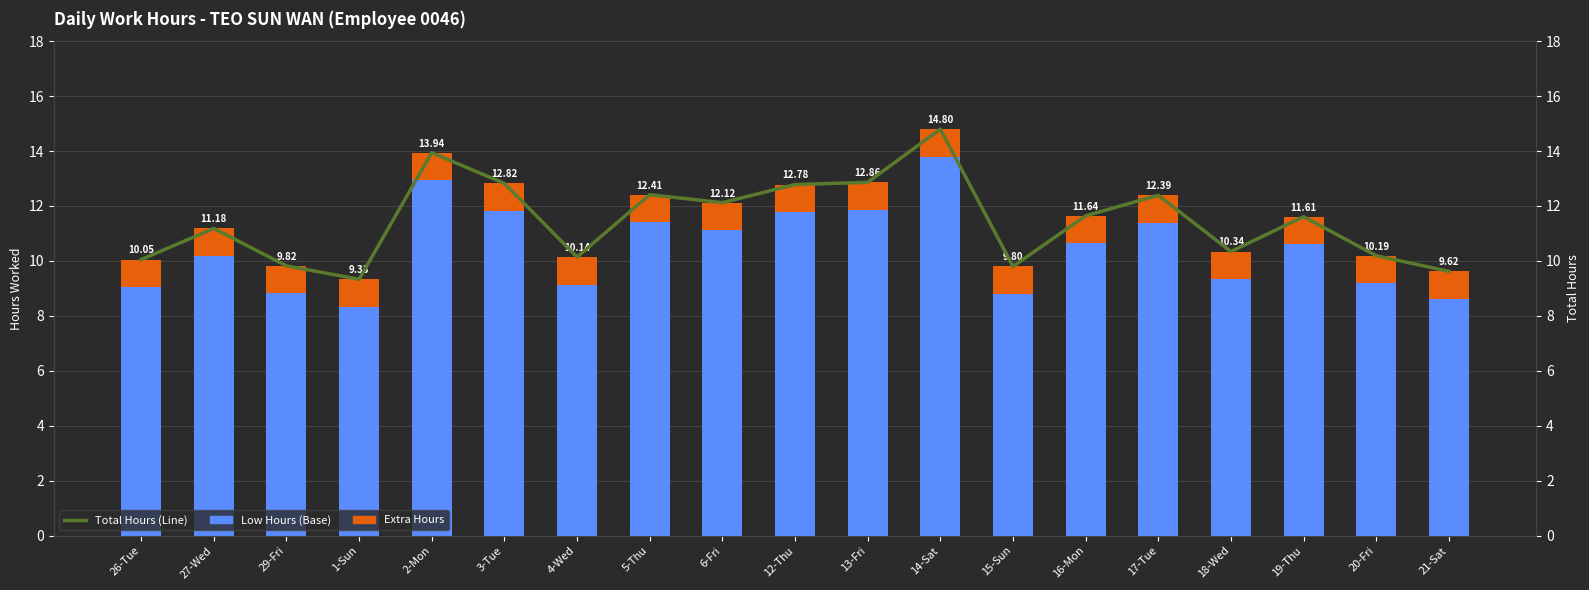

What is the value of the Total Hours (Line) bar at the 11th from the left?

12.9